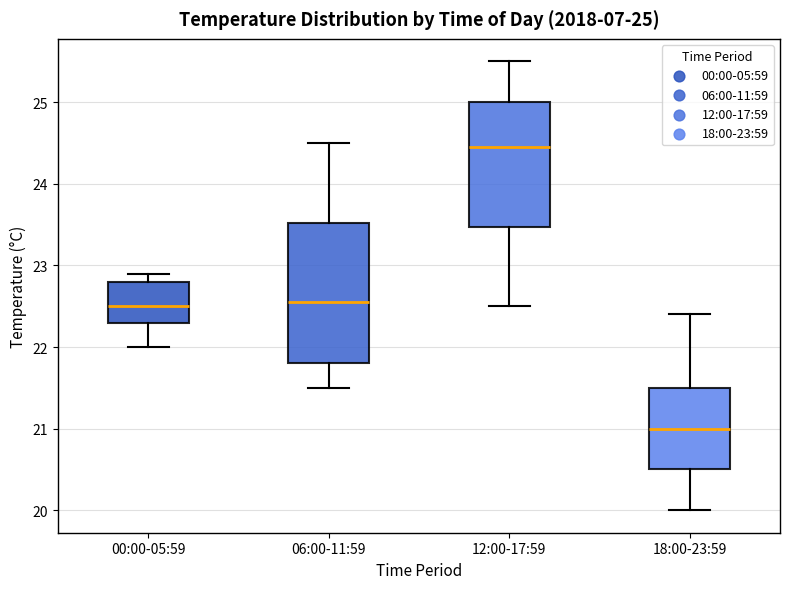

Which box is the tallest, from its lower edge to its upper edge?

06:00-11:59